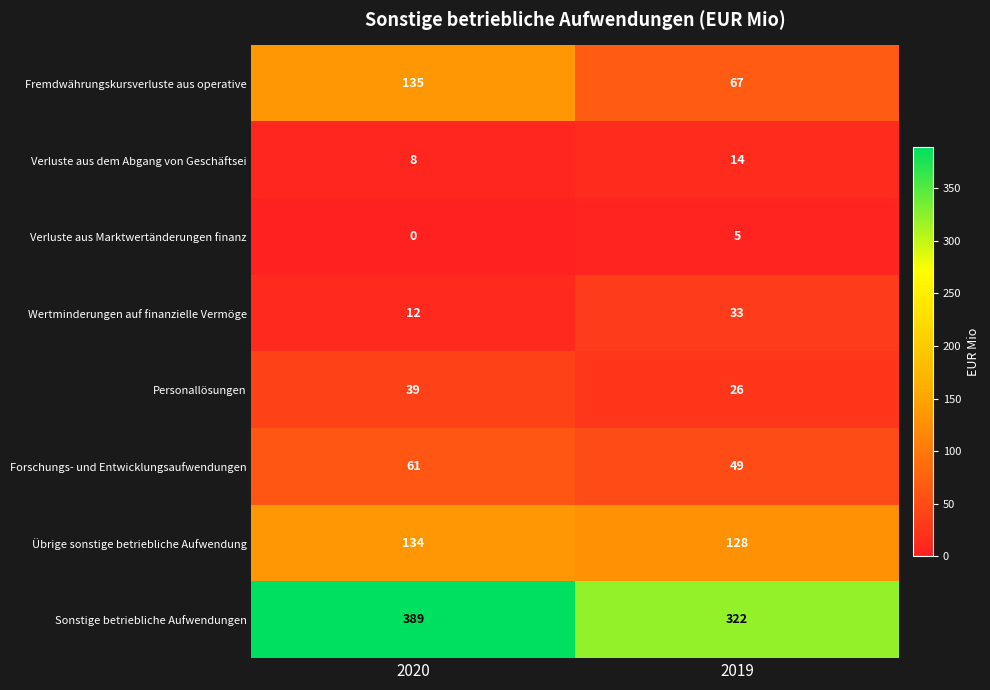

Which series has the widest spread of values?

Fremdwährungskursverluste aus operative